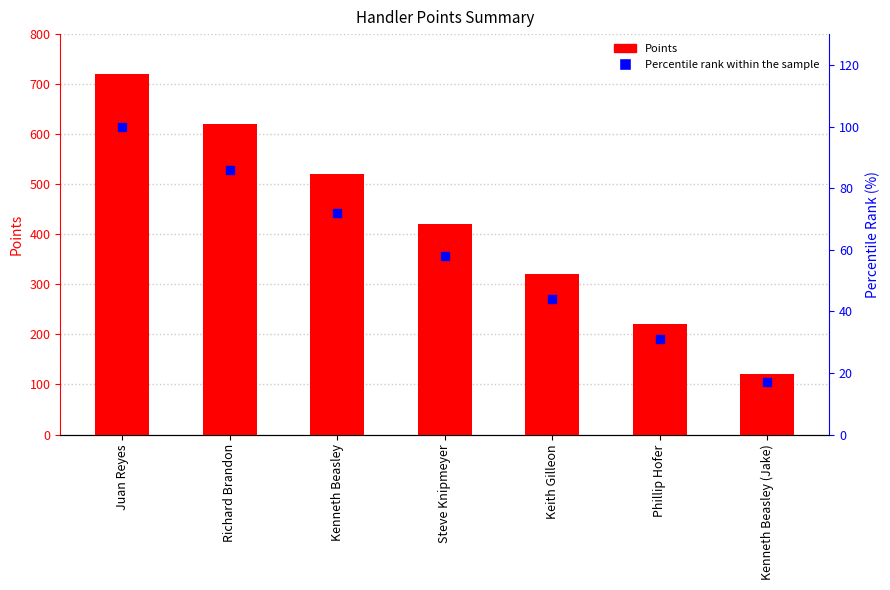

What are all the series names shown in the legend?

Points, Percentile rank within the sample